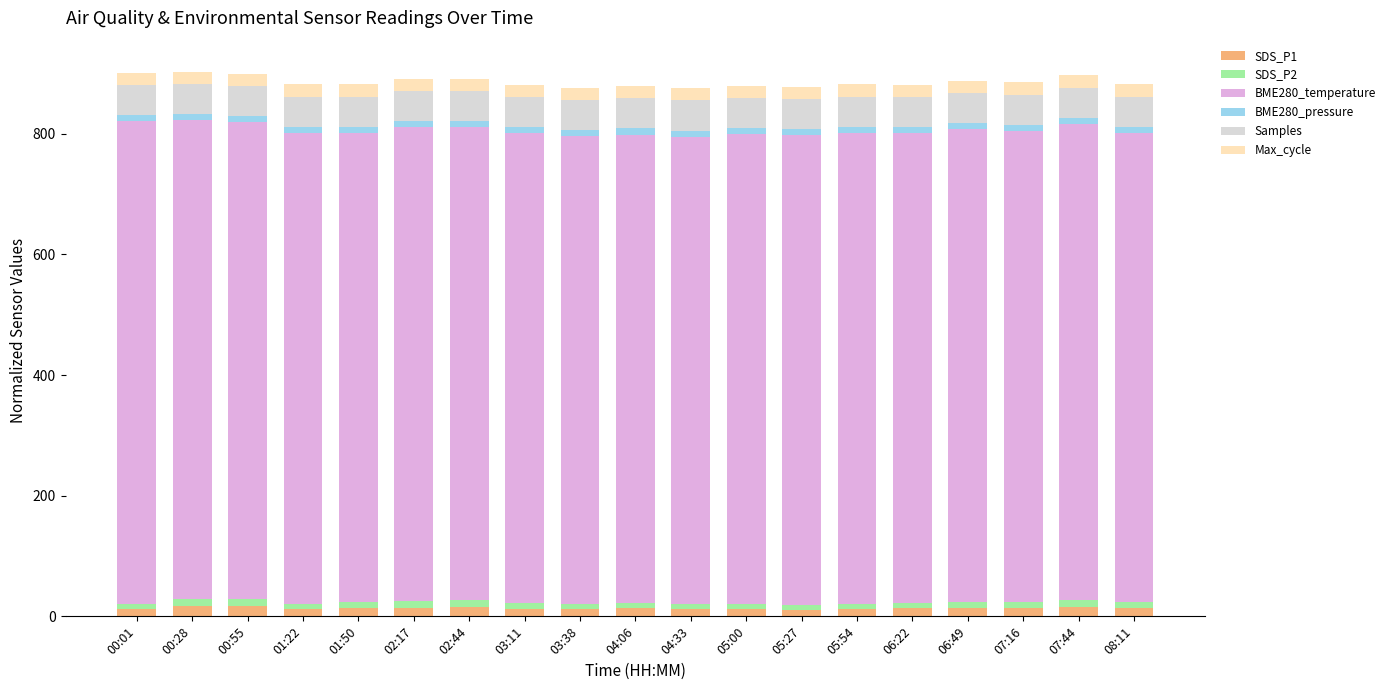

True or false: SDS_P1 has a value of 12.1 at 01:22.

True